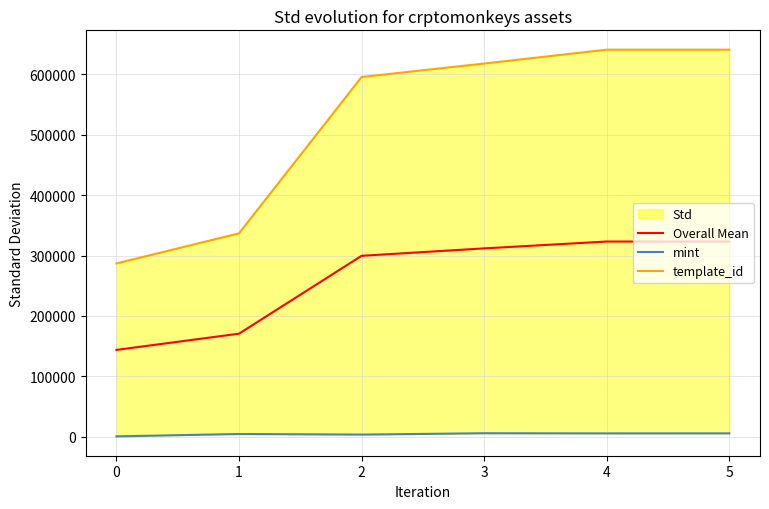

What is the value of the template_id point at the 2nd from the left?

336643.0